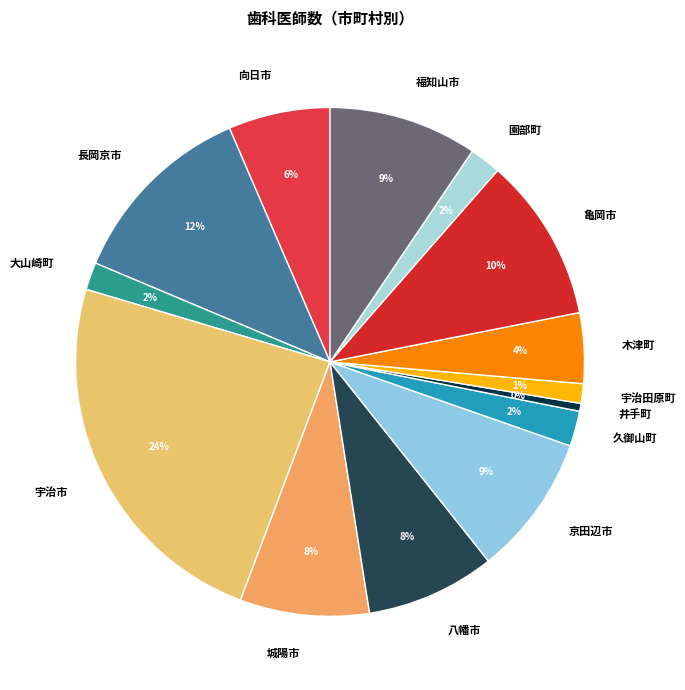

Between 宇治市 and 八幡市, which is larger?

宇治市